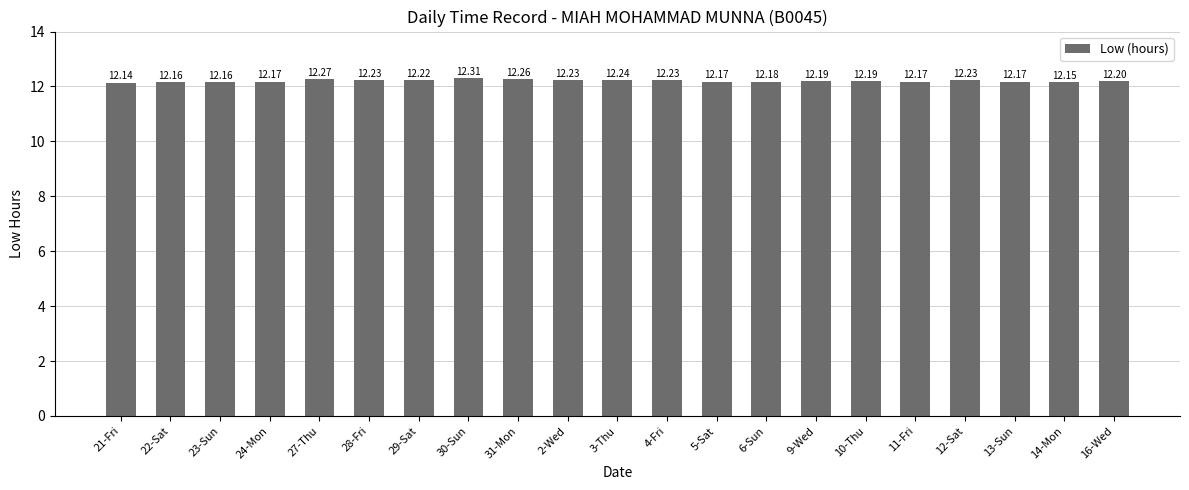

Is it true that the value at 28-Fri is 15.9?

False